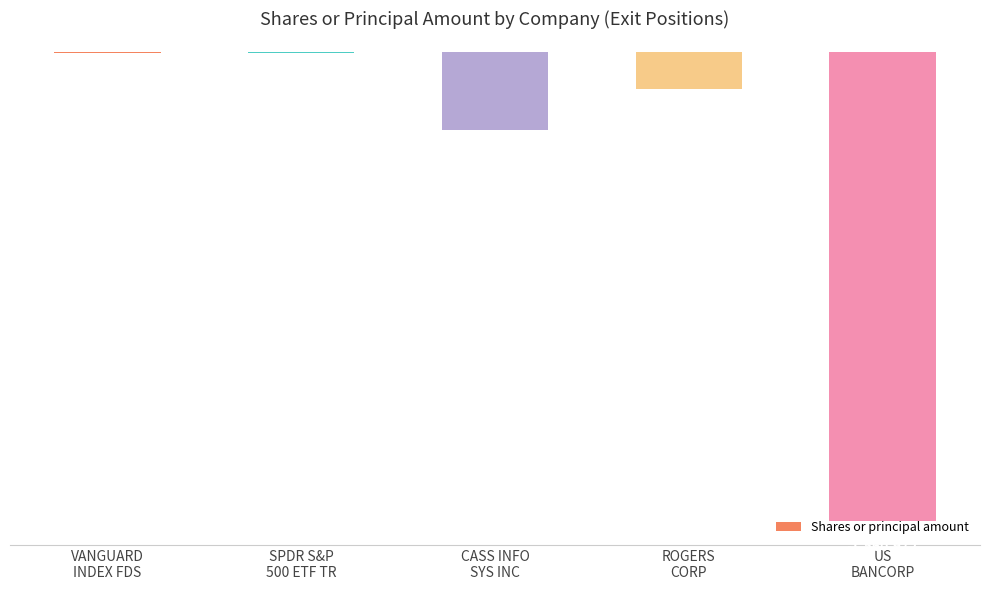

Are the bars horizontal?

No